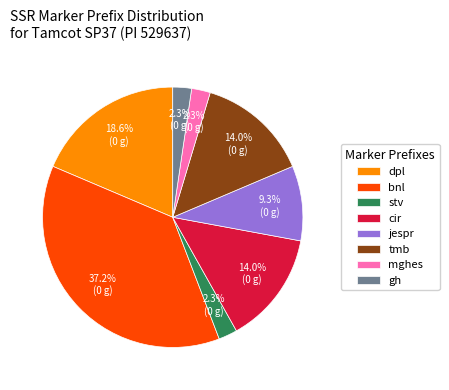

Between jespr and dpl, which is larger?

dpl